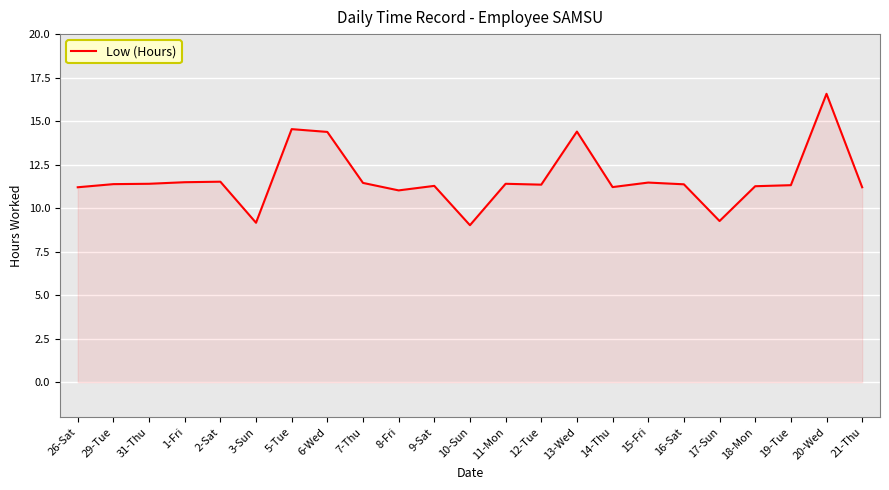

The value at 29-Tue is 4.0. True or false?

False